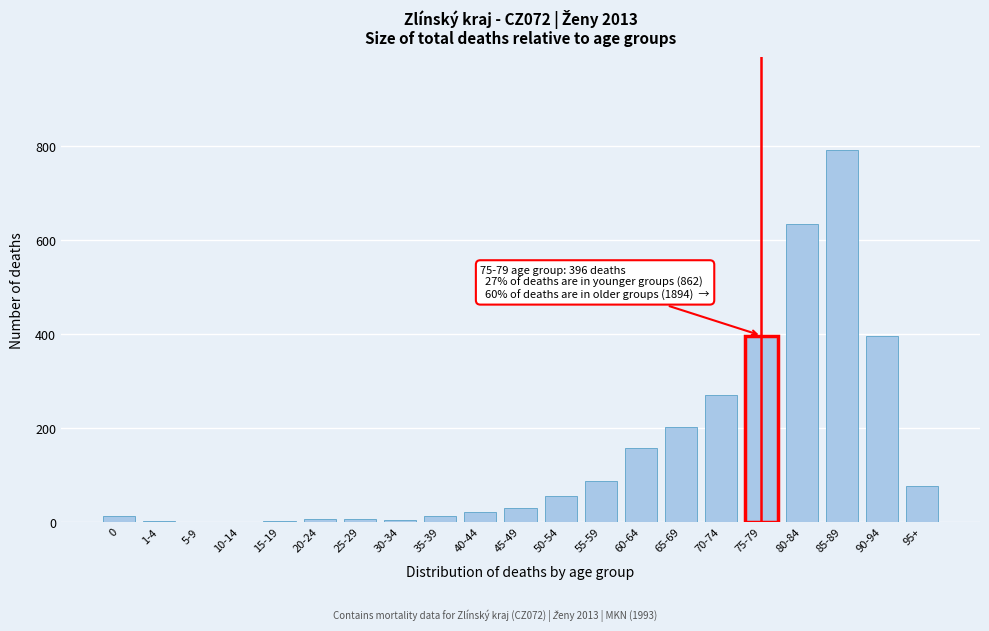

What is the greatest value displayed?

791